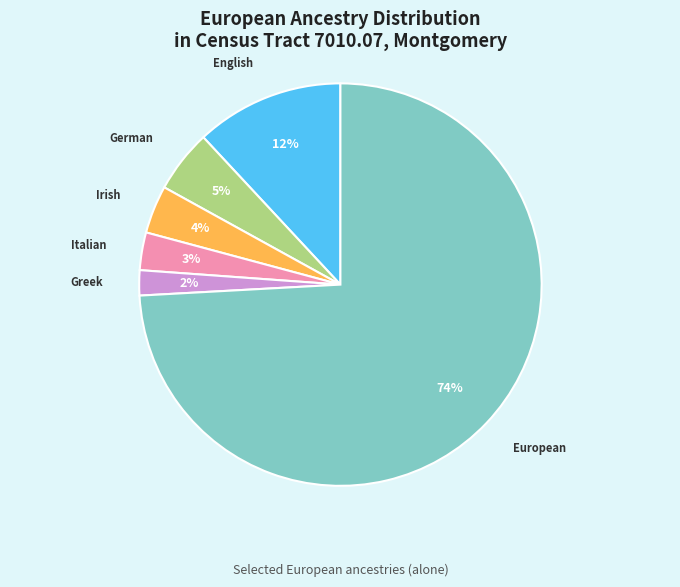

Is there any slice that represents more than half of the pie?

Yes